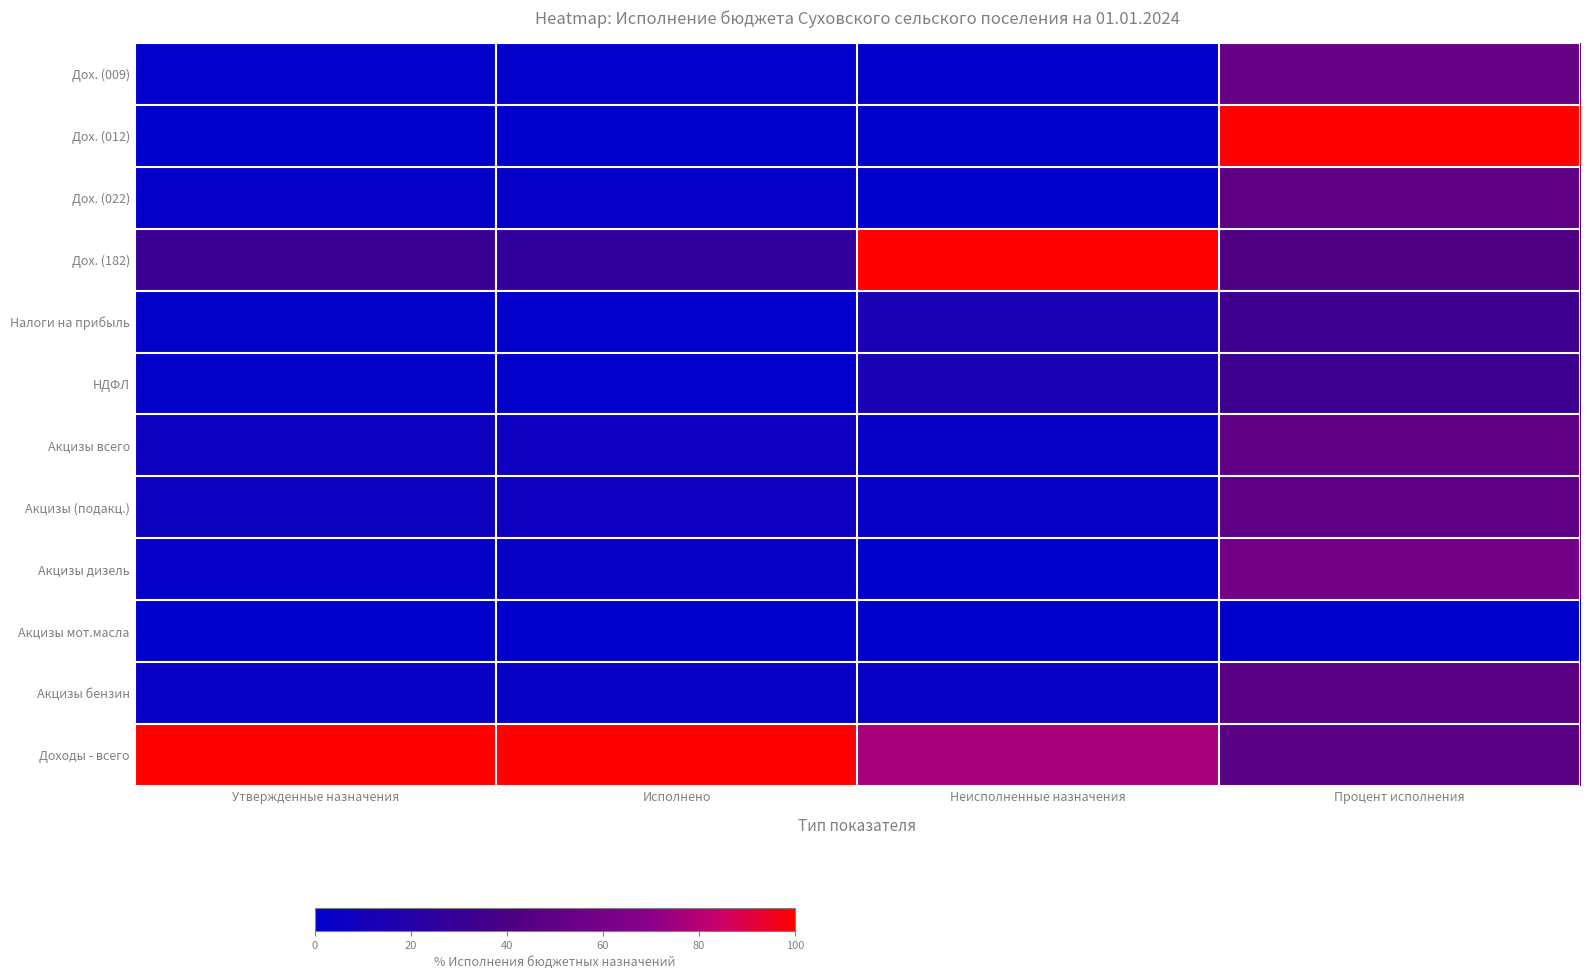

Which has a higher value, Процент исполнения or Утвержденные назначения?

Процент исполнения